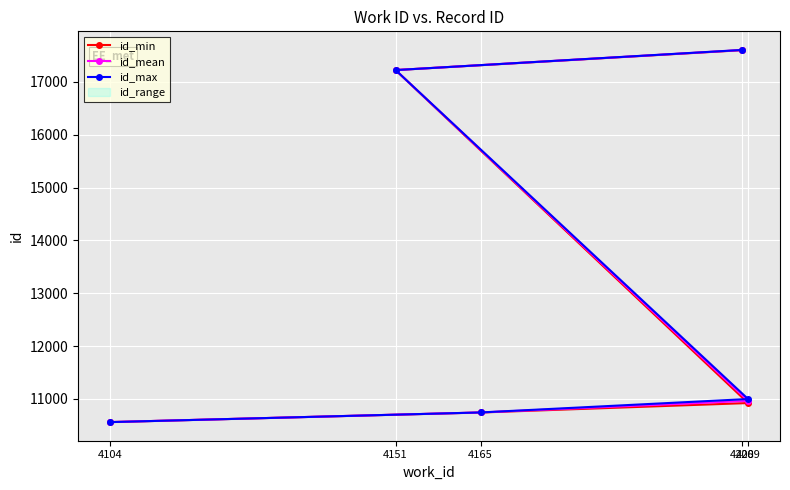

At which label does id_max first exceed 10998?

4151